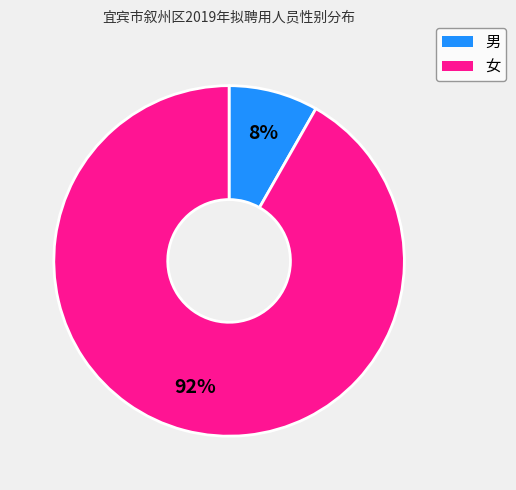

How many slices are in this pie chart?

2